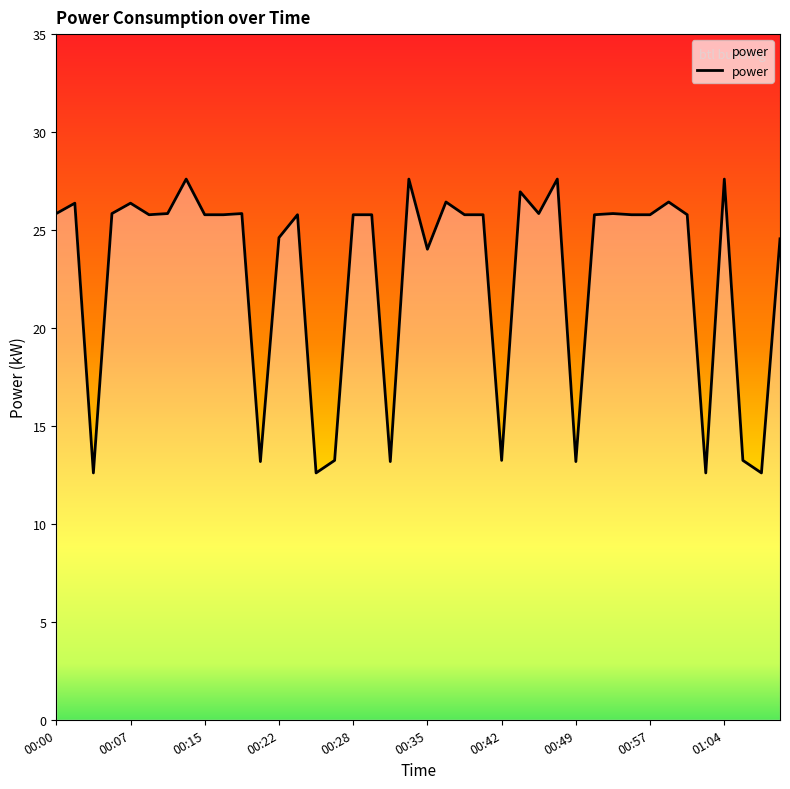

What is the difference between the maximum and minimum values?

15.0